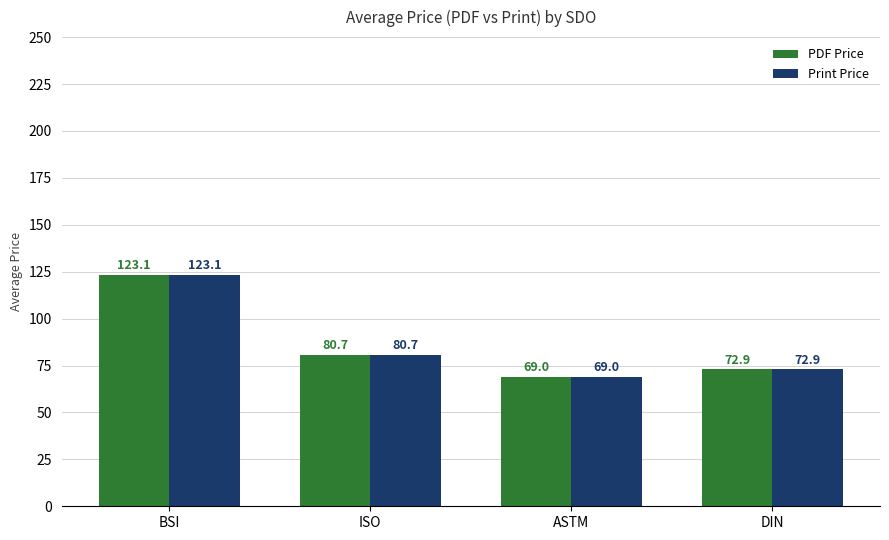

What is the difference between the second highest and second lowest values in the PDF Price series?

7.8